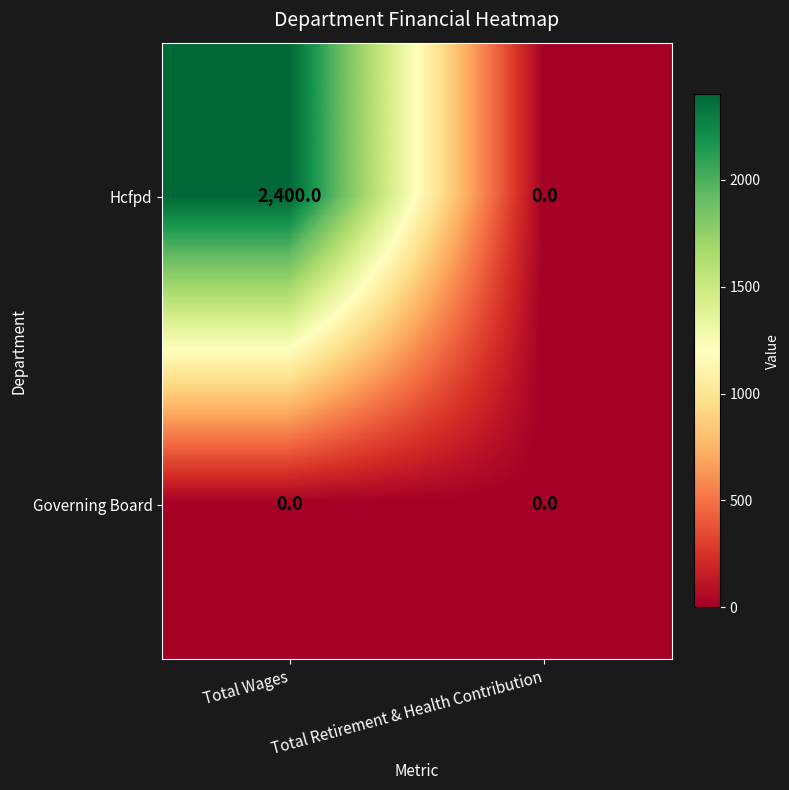

Rank the series by their average value, from lowest to highest.

Governing Board, Hcfpd